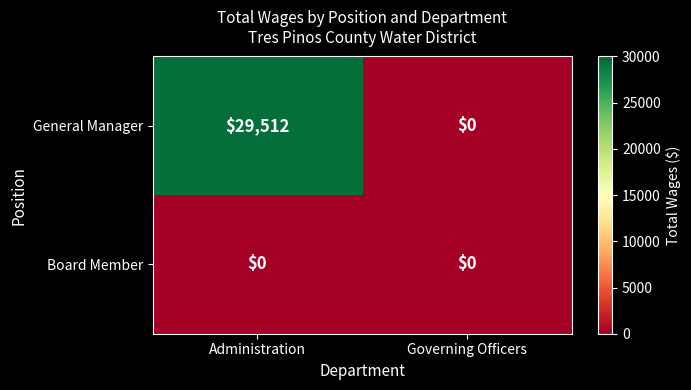

What is the difference between the highest and lowest values at Administration?

29512